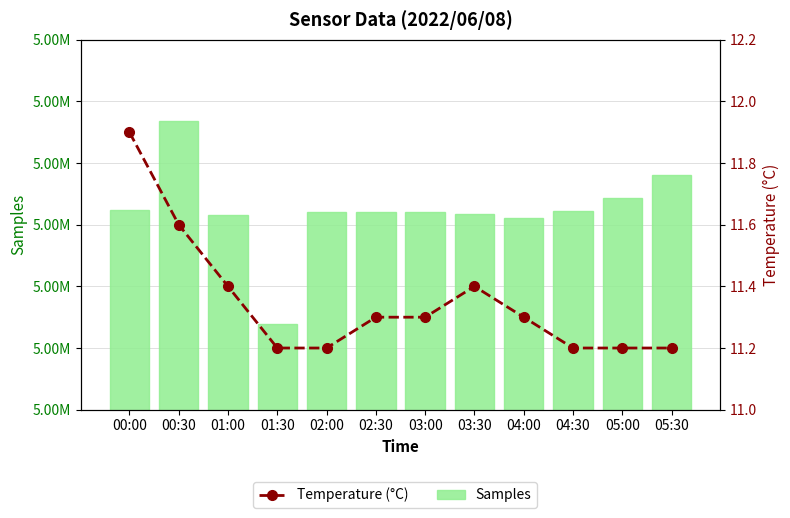

What is the label of the 5th bar from the left?

02:00